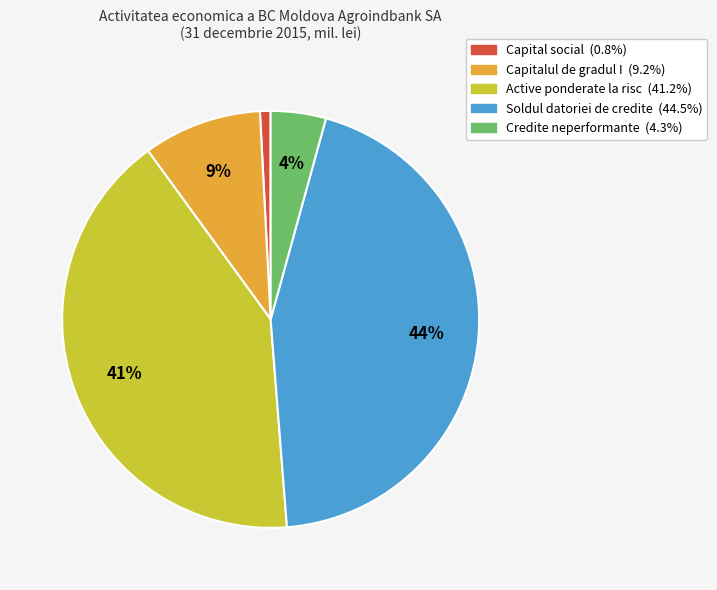

What is the largest slice in the pie chart?

Soldul datoriei de credite